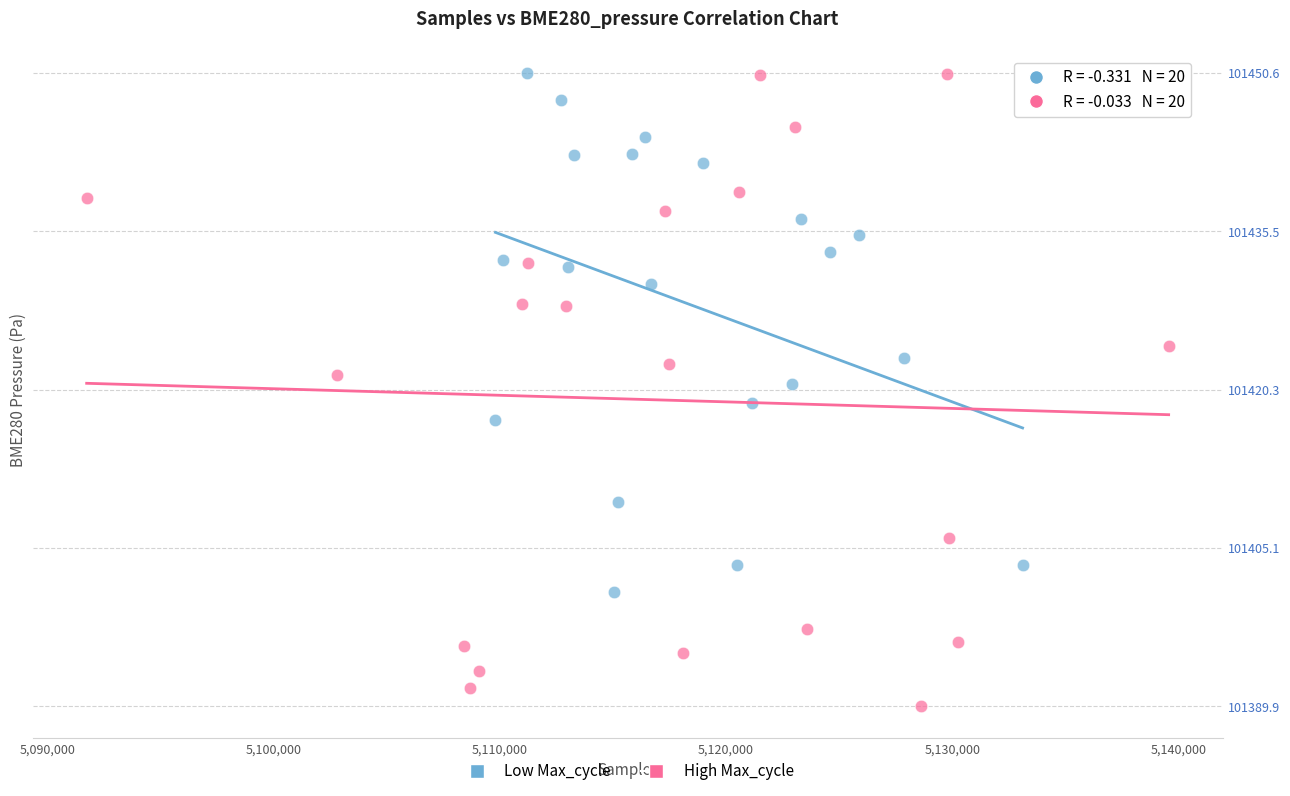

What are all the series names shown in the legend?

Low Max_cycle, High Max_cycle